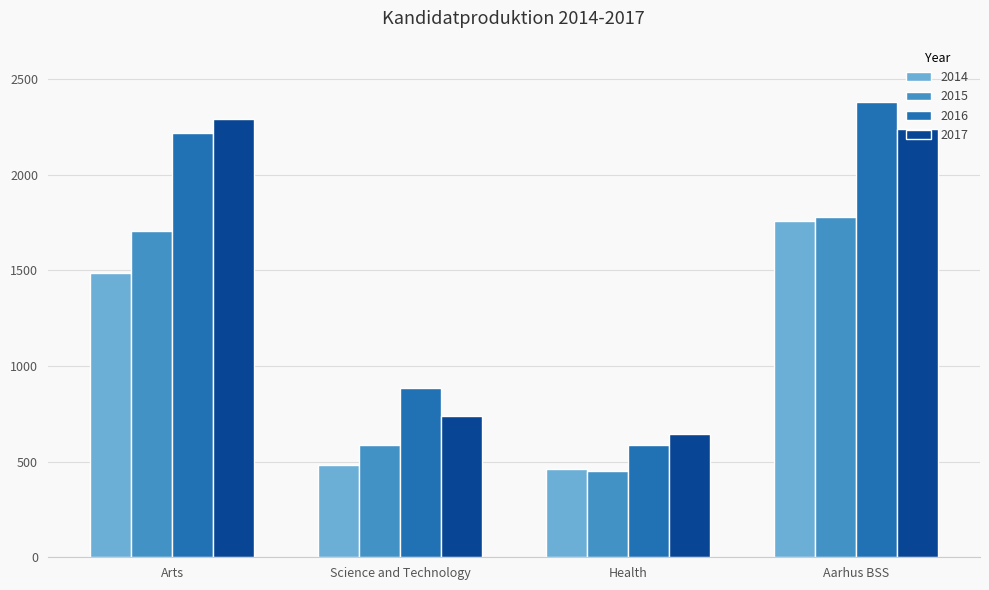

How many groups of bars are there?

4